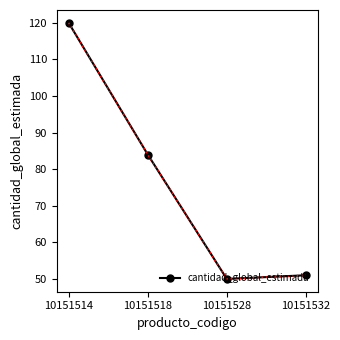

At which category does the data reach its first local valley?

10151528